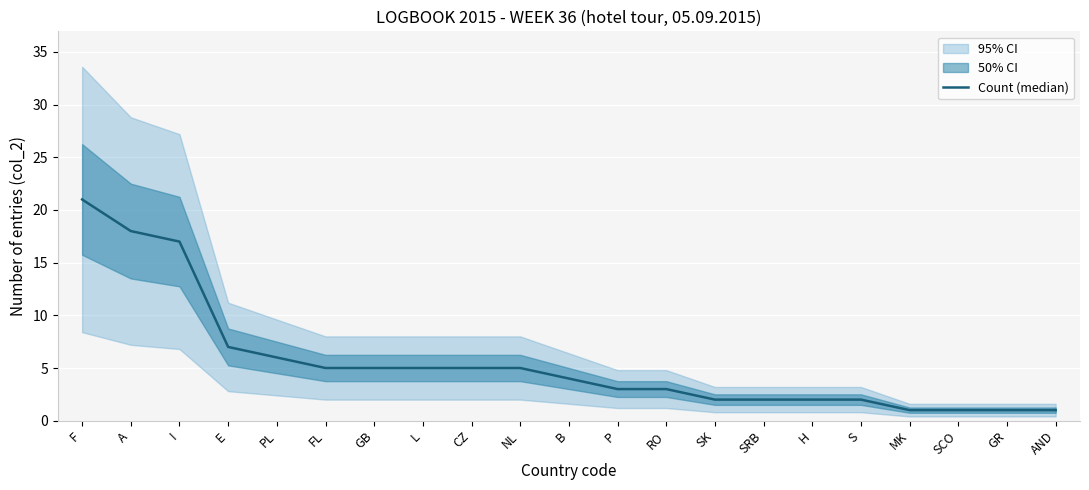

List the labels in order of value, largest first.

F, A, I, E, PL, FL, GB, L, CZ, NL, B, P, RO, SK, SRB, H, S, MK, SCO, GR, AND